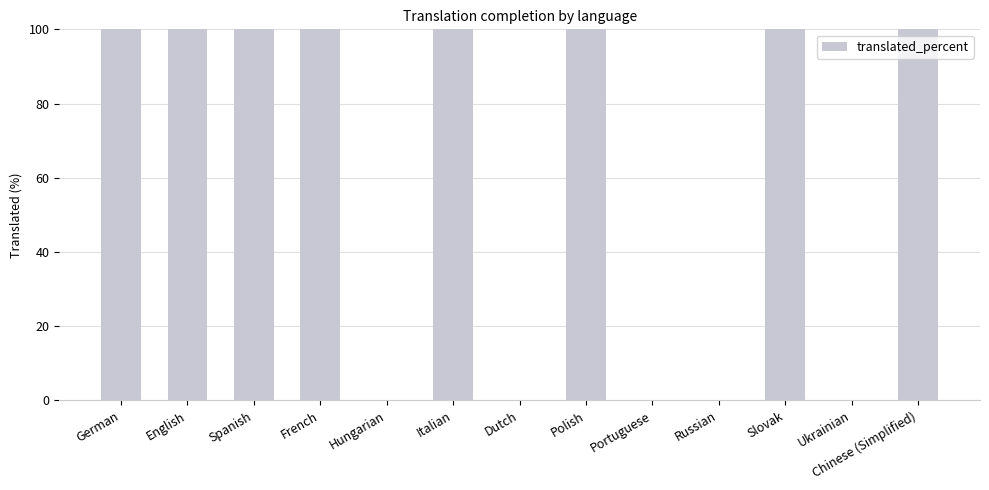

Read the value at Slovak.

100